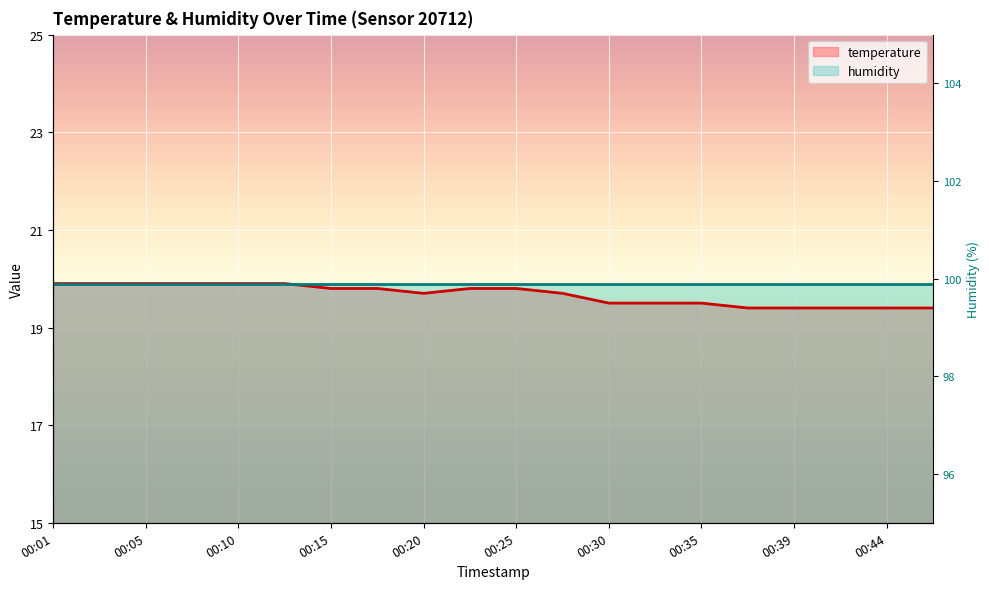

True or false: there are more than 1 points higher than both neighbors.

False